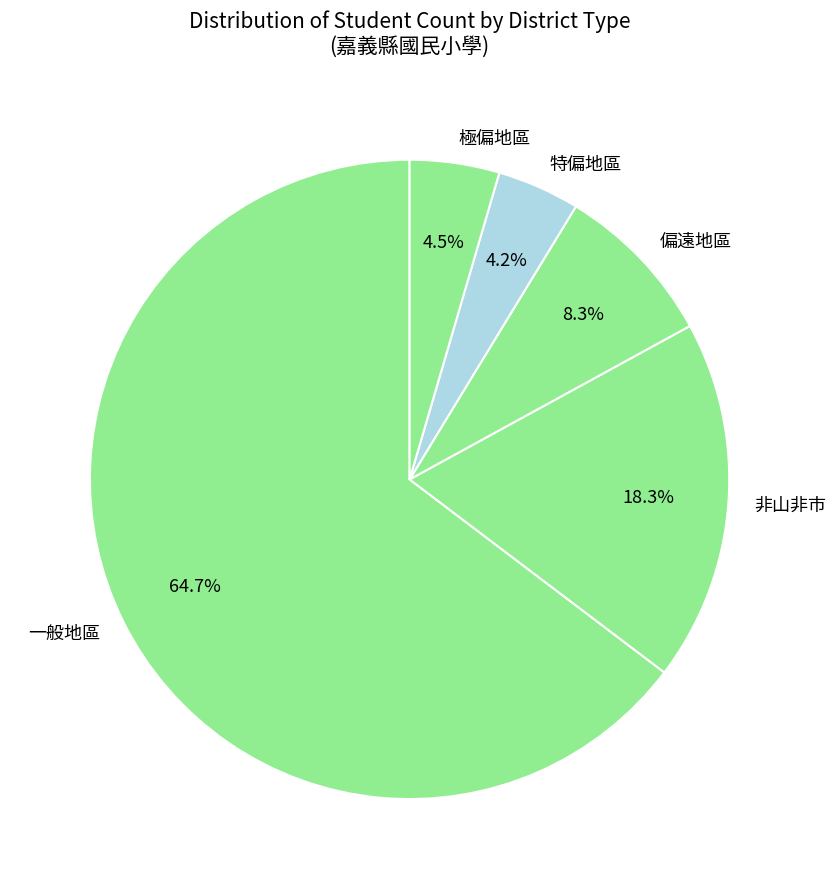

What percentage is the 特偏地區 slice, to the nearest percent?

4%